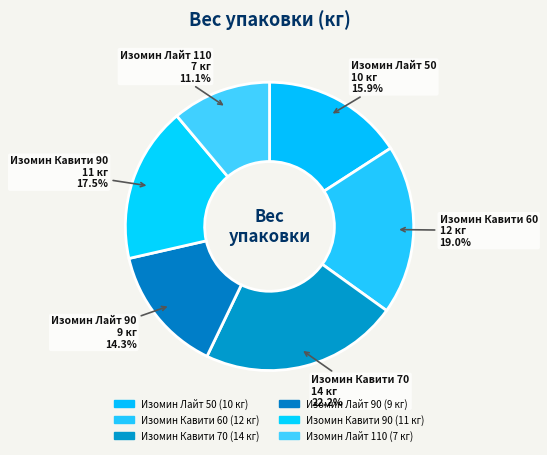

Which slice is the smallest?

Изомин Лайт 110